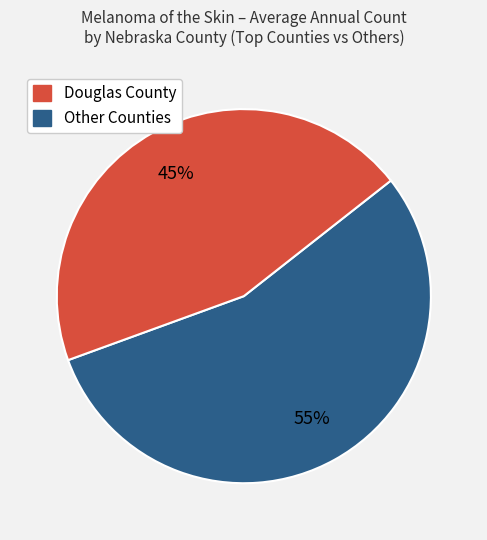

To the nearest percent, what is the average slice percentage?

50%